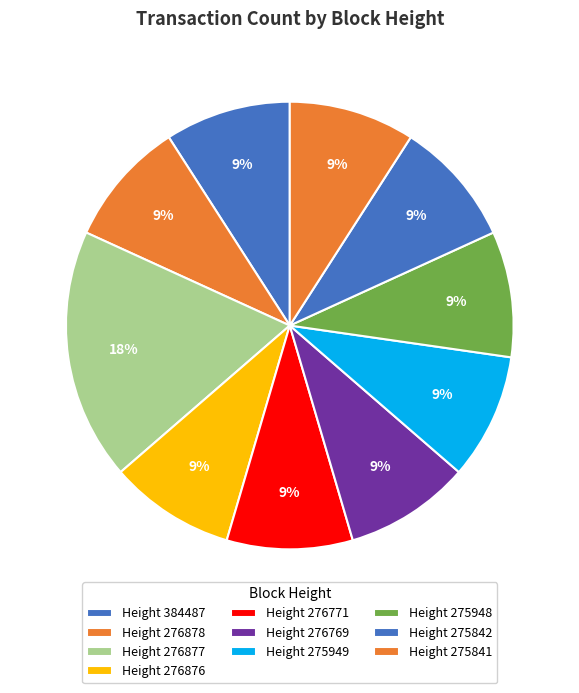

Which slice is the smallest?

384487